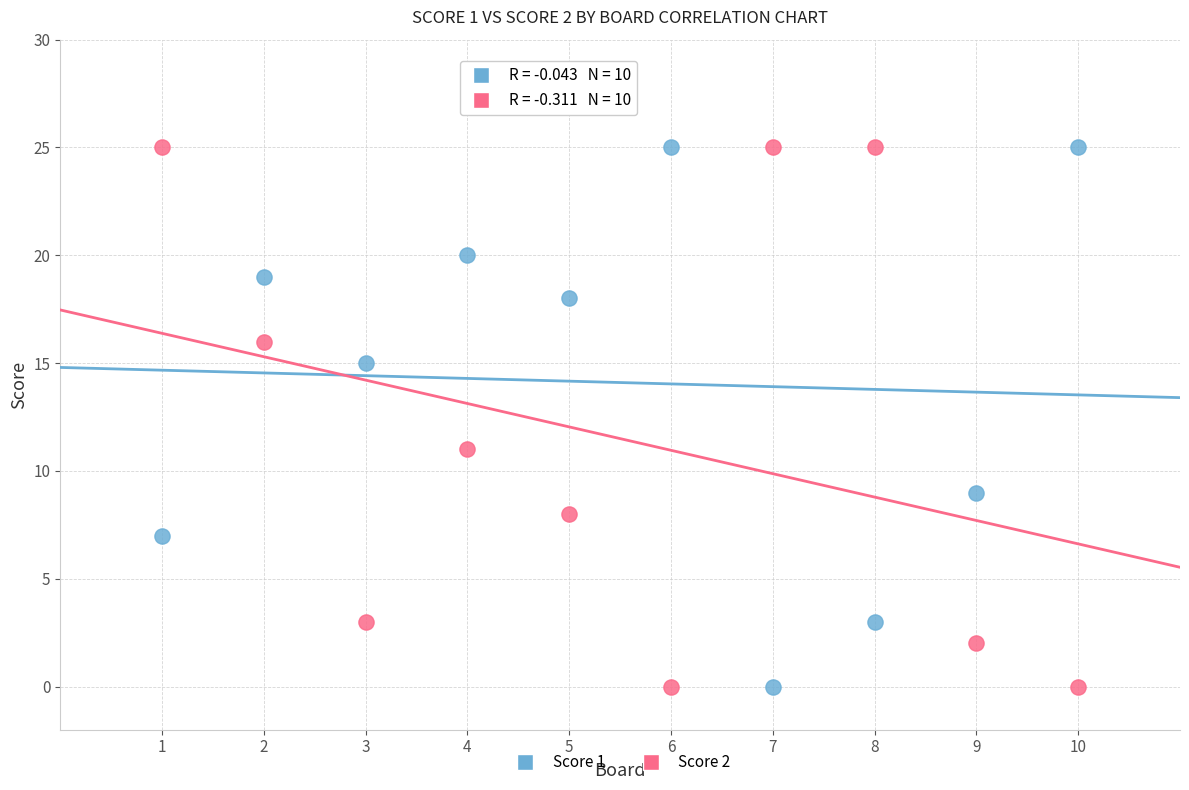

Across all series, what Y value is closest to 12?

11